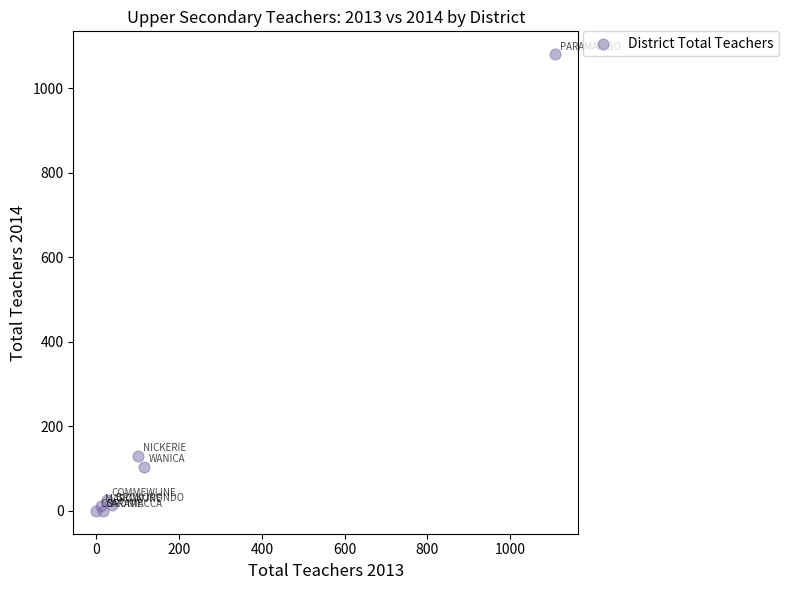

What Y value in the scatter plot is closest to 540?

131